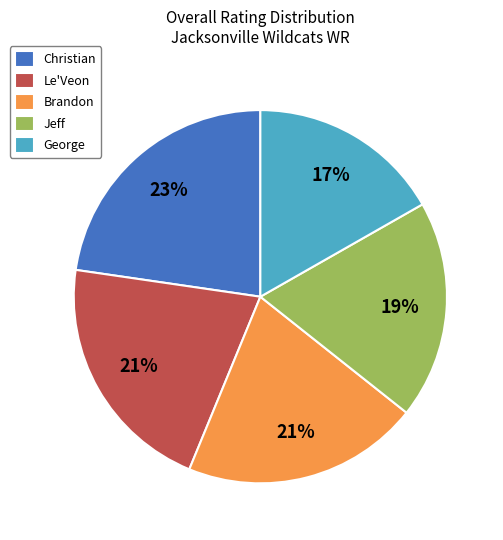

Is there a majority slice in this chart?

No